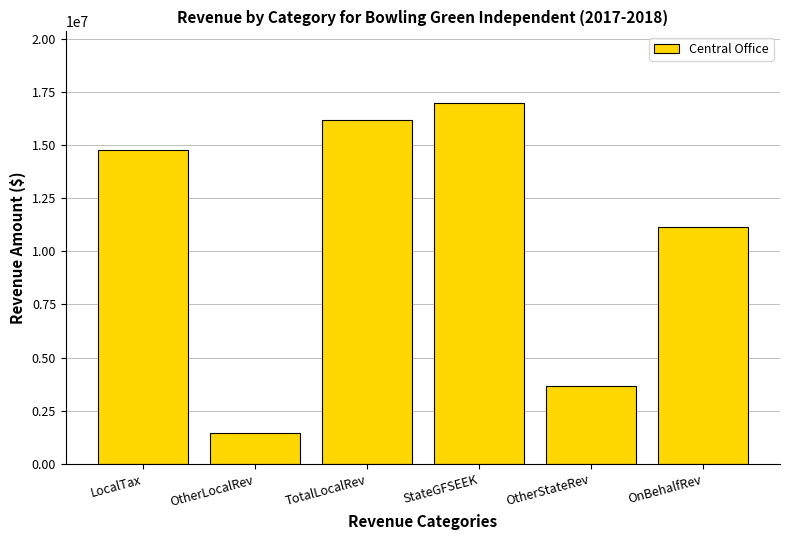

Reading left to right, extract all data points from this chart.

LocalTax=14739980.2	OtherLocalRev=1441901.5	TotalLocalRev=16181881.7	StateGFSEEK=16948893.0	OtherStateRev=3683852.8	OnBehalfRev=11164816.2